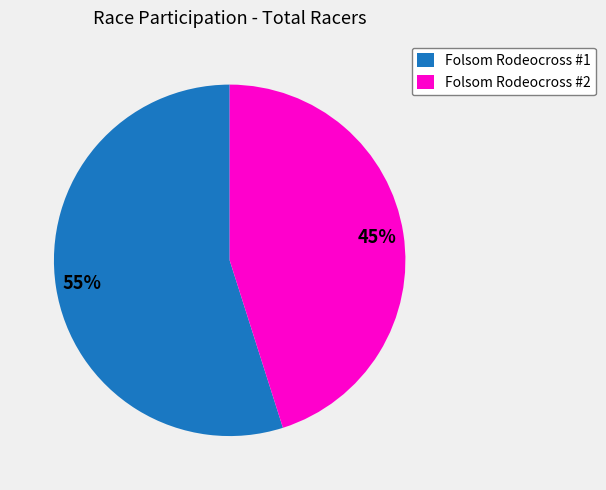

Is there a majority slice in this chart?

Yes